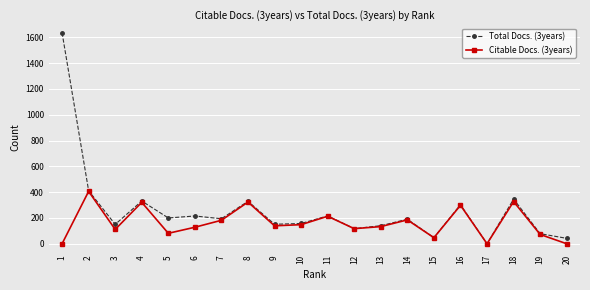

How many interior local peaks does the Total Docs. (3years) series have?

7